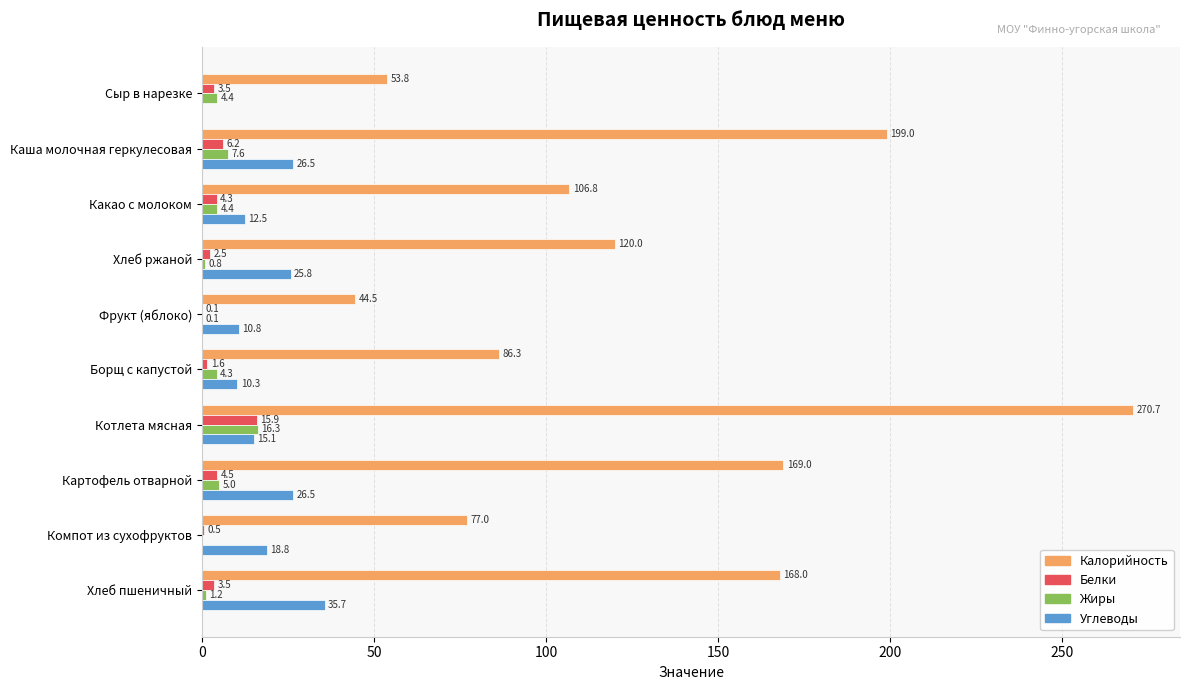

What is the maximum value for Белки?

15.9